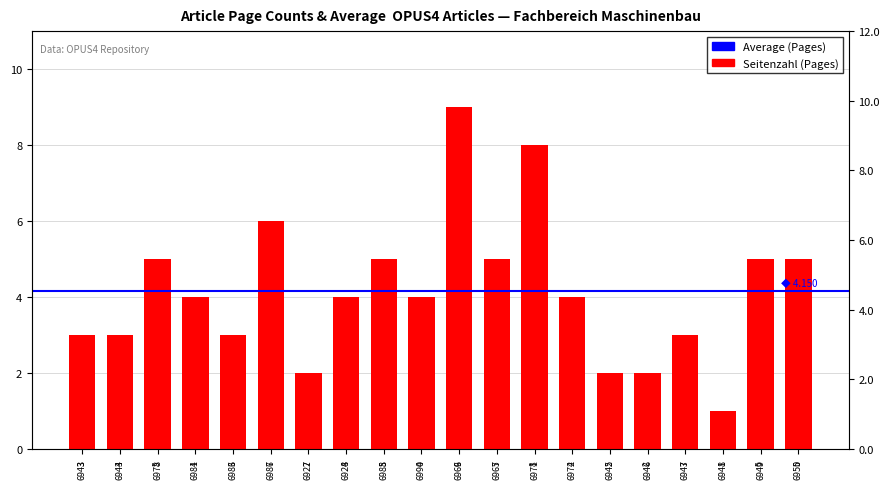

What position from the right is 6990?

11